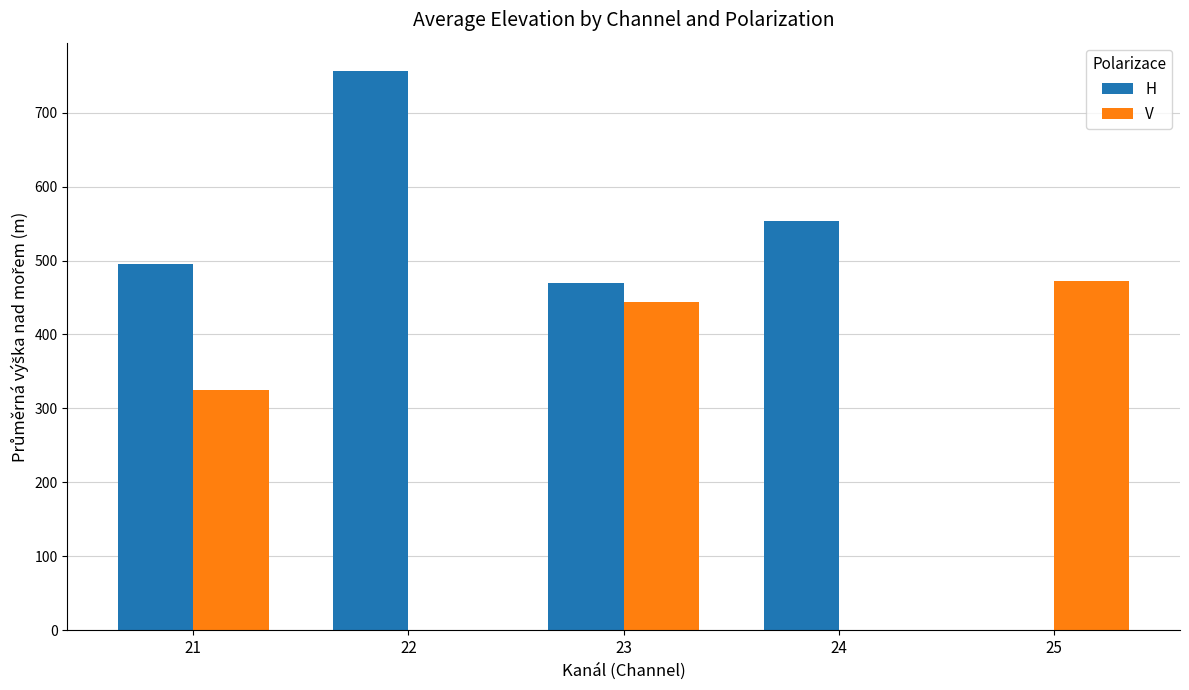

What is the sum of the V values at 24 and 25?

472.0